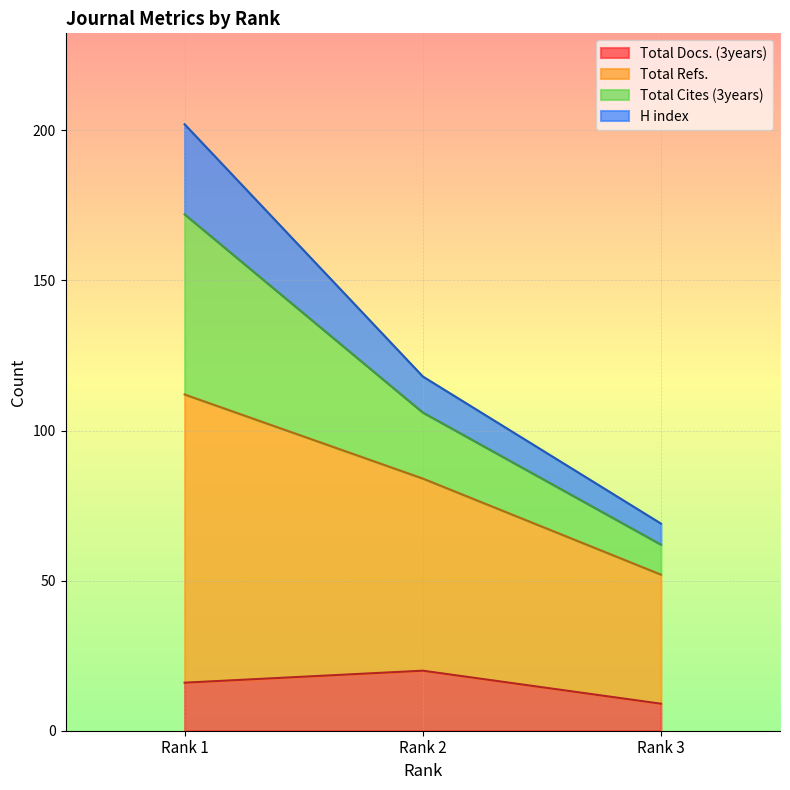

What is the lowest value of the Total Docs. (3years) series?

9